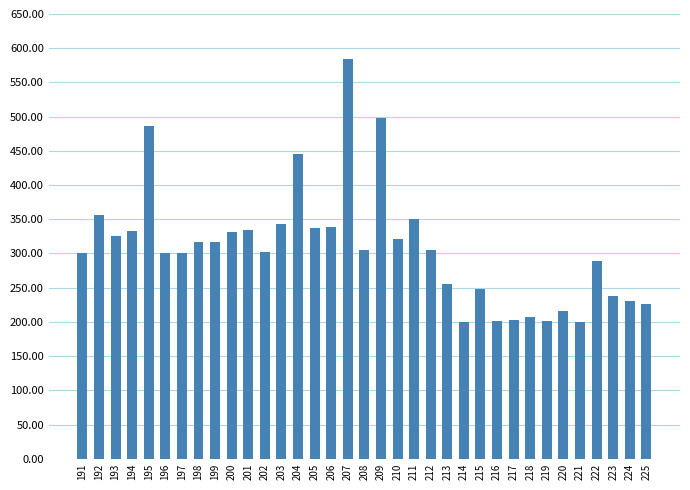

At which label does the data first exceed 304?

192